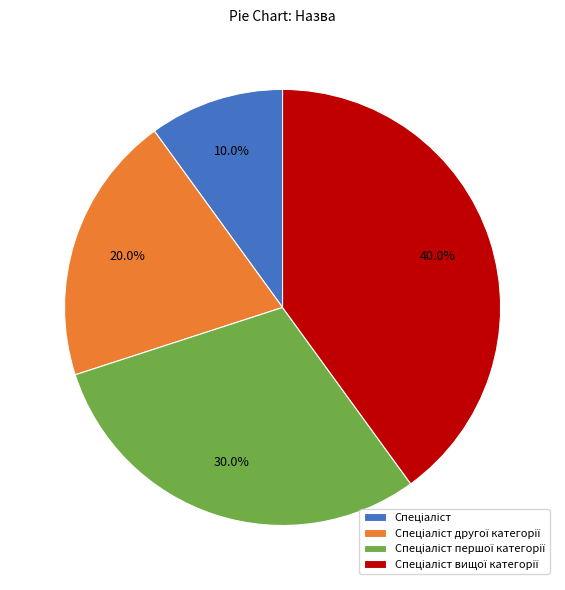

Is there any slice that represents more than half of the pie?

No